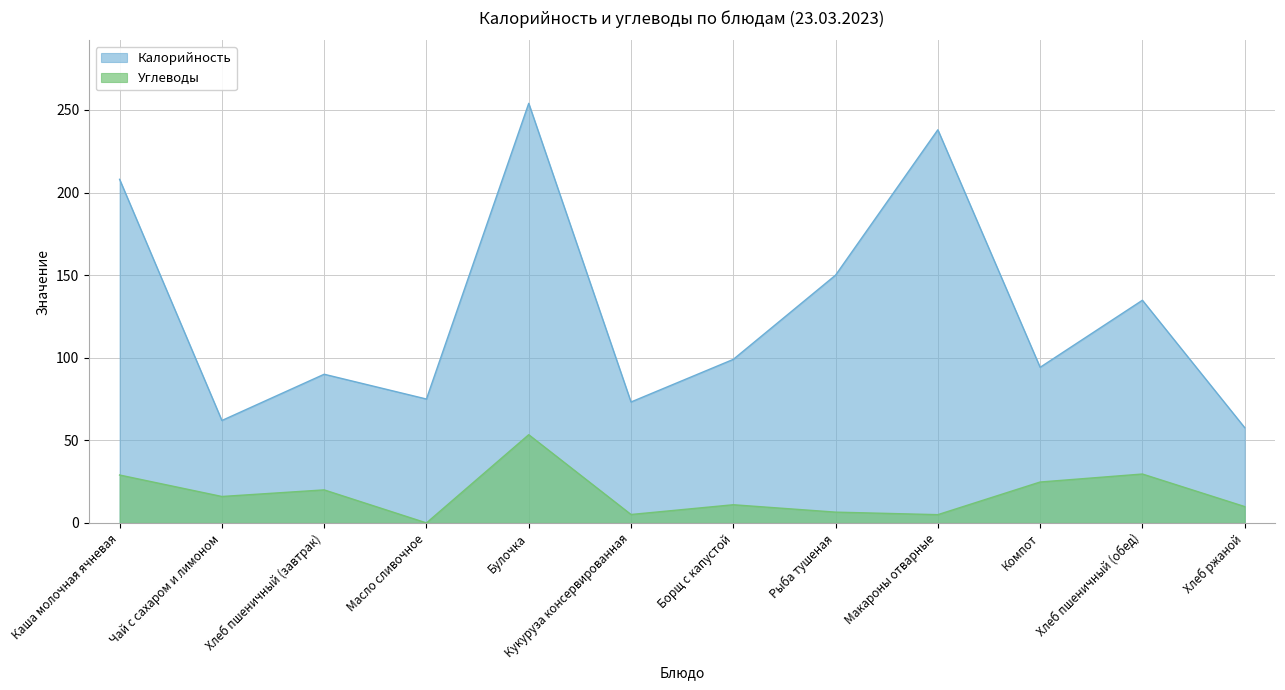

True or false: Калорийность has a value of 137.5 at Булочка.

False